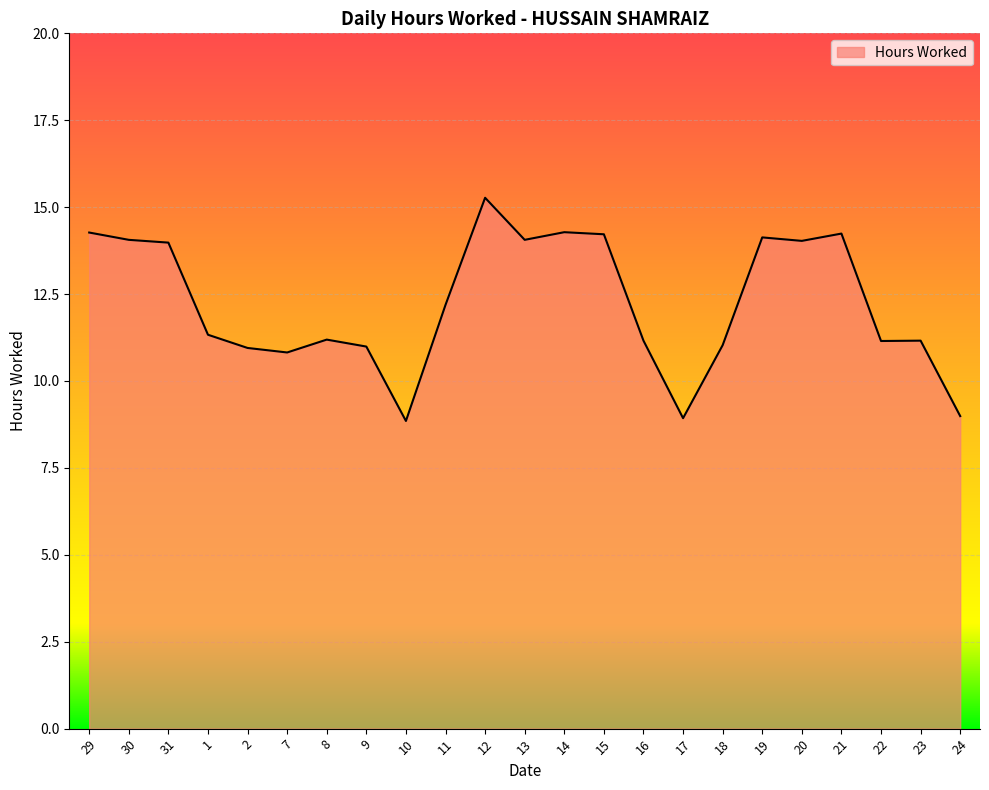

The value at 29 is 14.3. True or false?

True